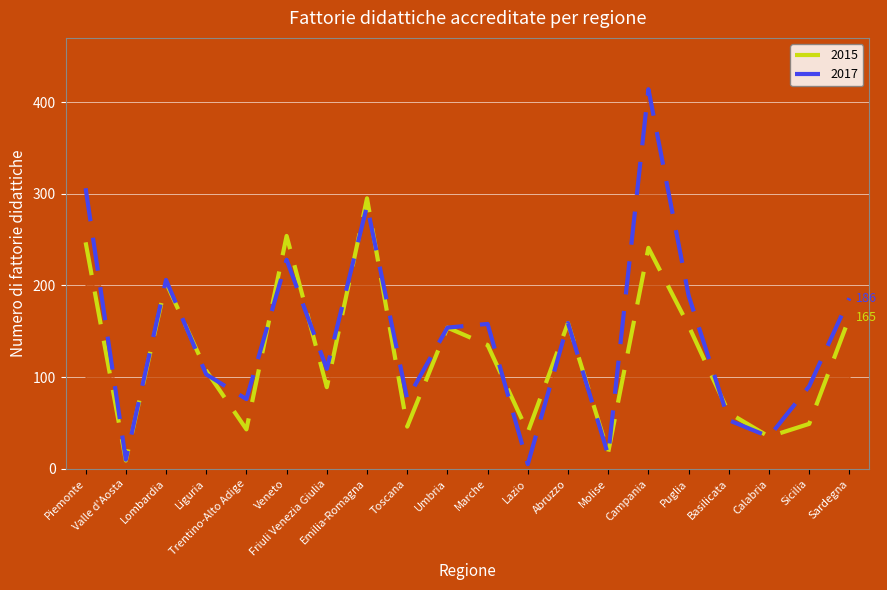

What is the value of the 2015 point at the 17th from the left?

61